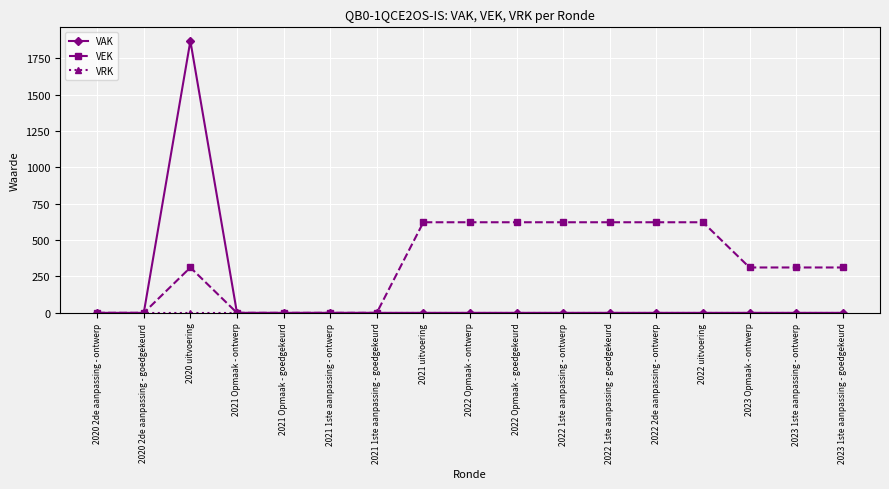

What is the label of the 2nd point from the left?

2020 2de aanpassing - goedgekeurd